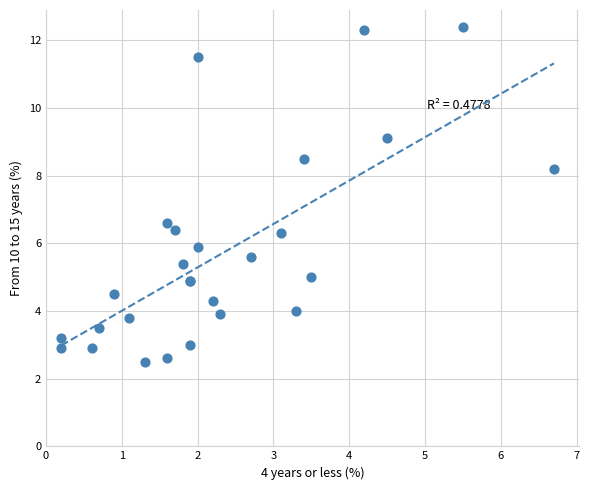

What Y value in the scatter plot is closest to 7?

6.6